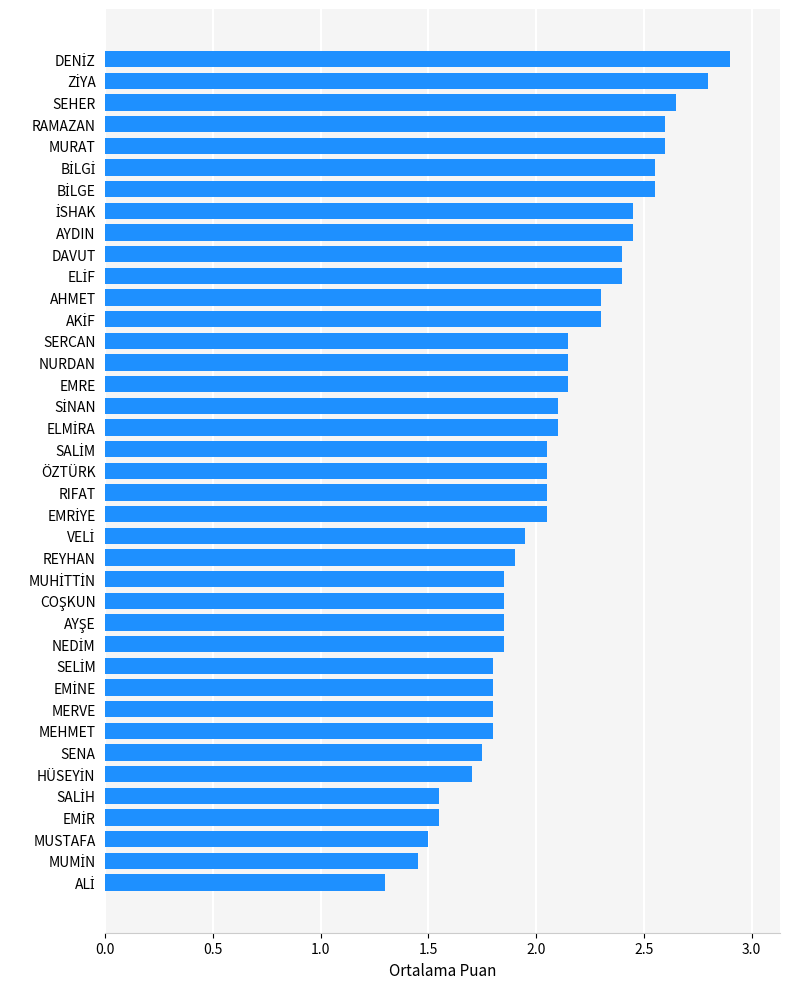

What is the ratio of the value at MEHMET to the value at AYDIN?

0.7